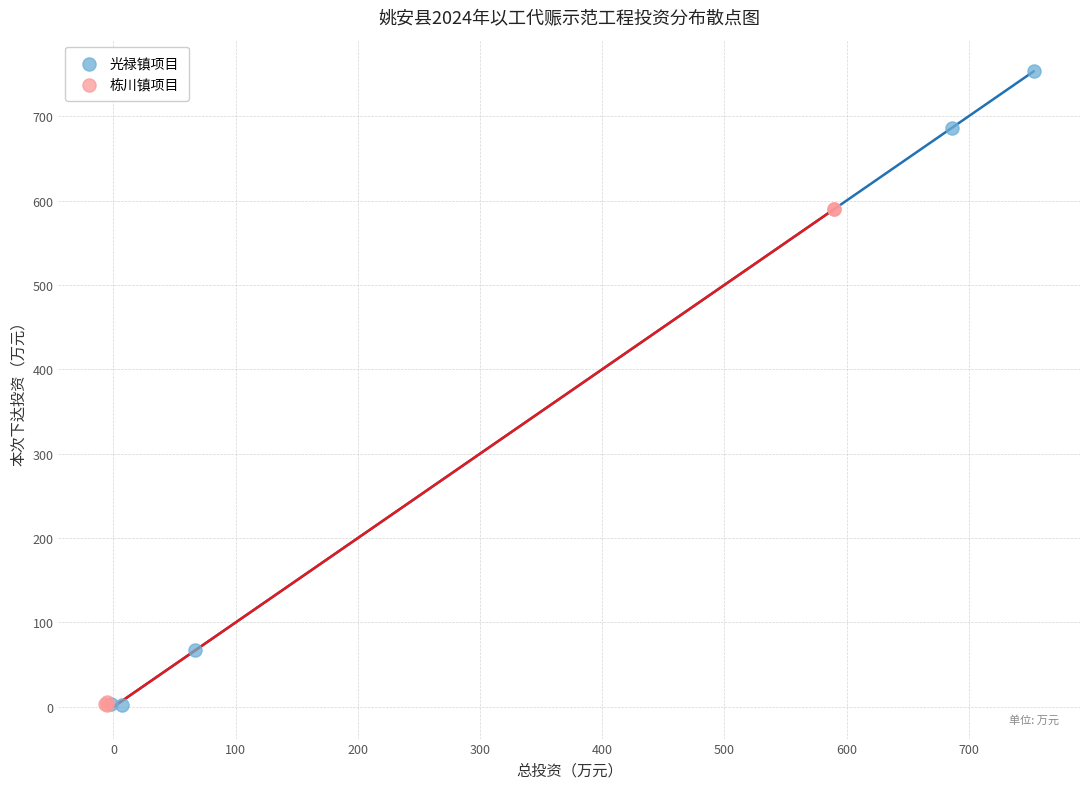

Which series has the largest Y range (max minus min)?

光禄镇项目